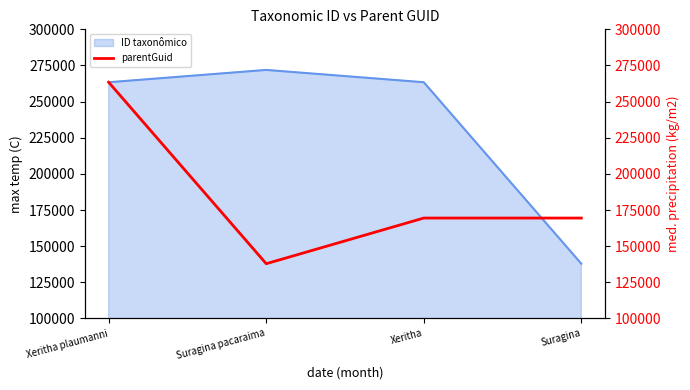

True or false: the data shows 137880 at Suragina pacaraima.

True